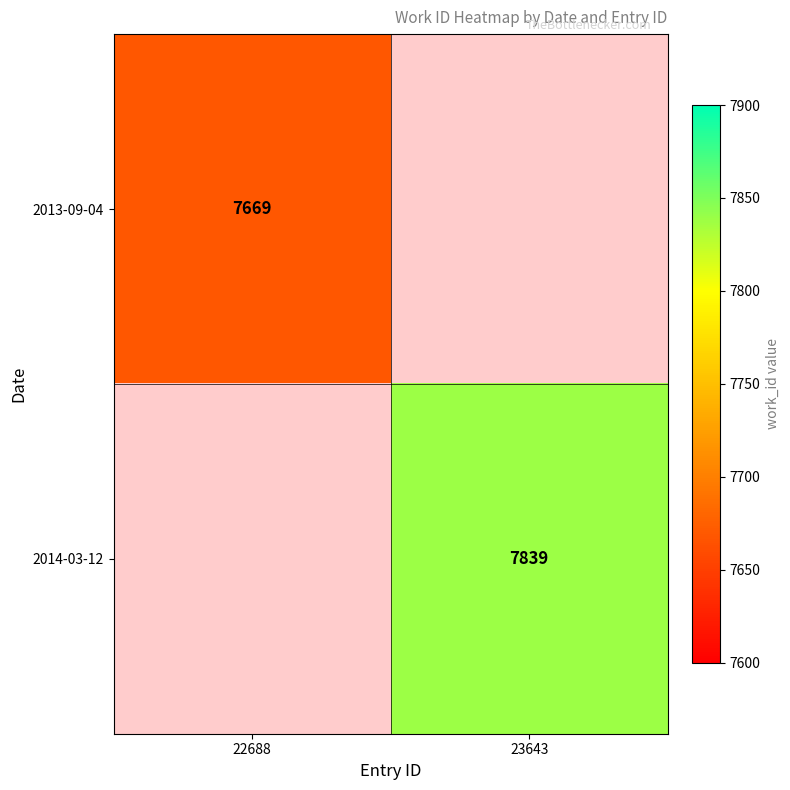

The value of 2013-09-04 at 22688 is 2135. True or false?

False